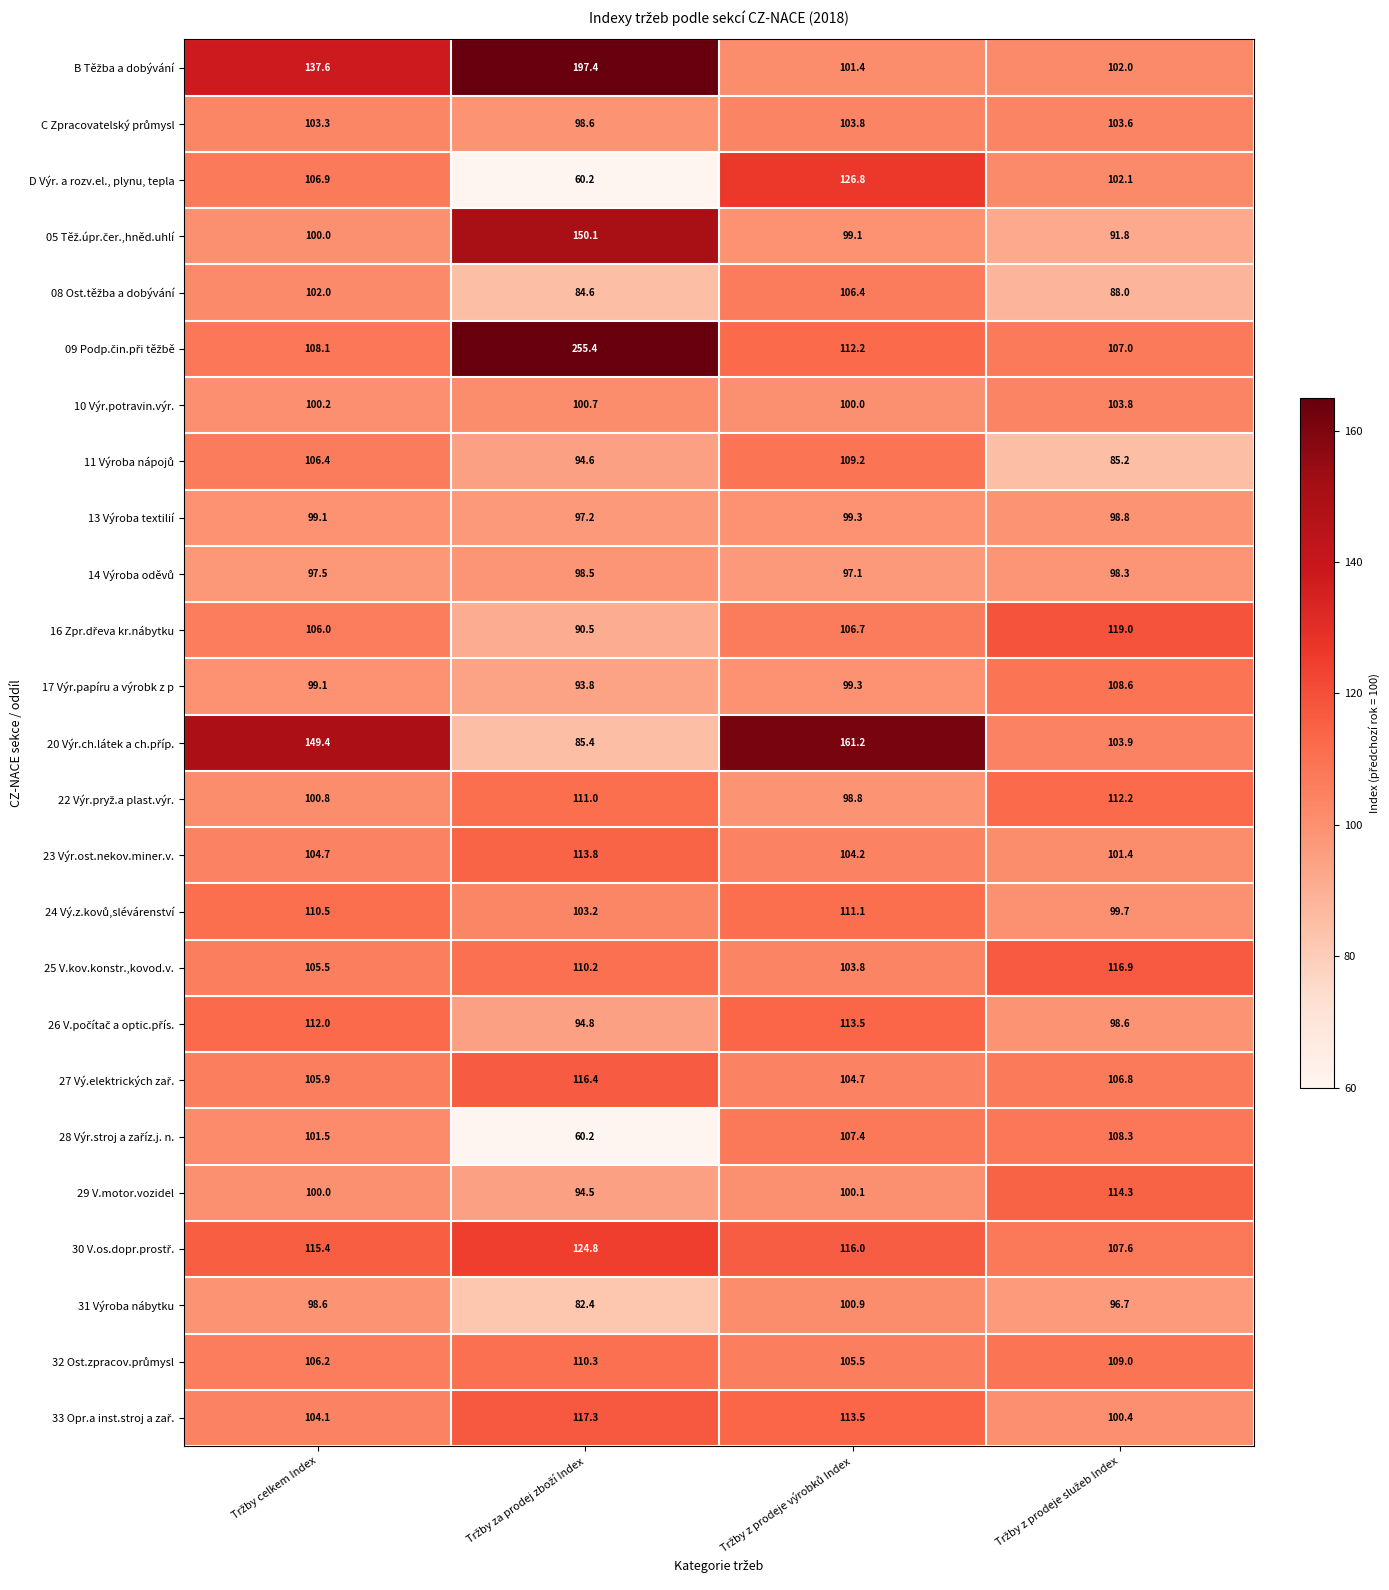

What is the difference between the second highest and second lowest values in the 31 Výroba nábytku series?

1.9